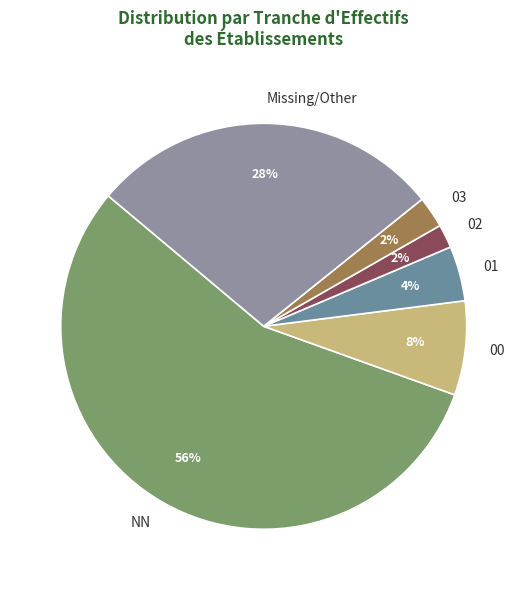

Is there a majority slice in this chart?

Yes